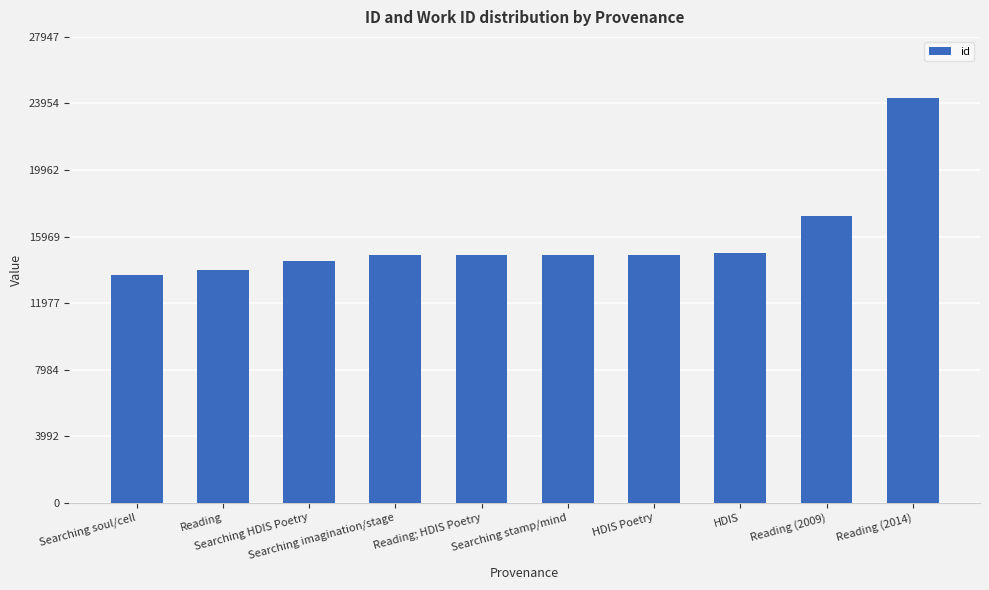

Is it true that the value at Reading is 13978?

True